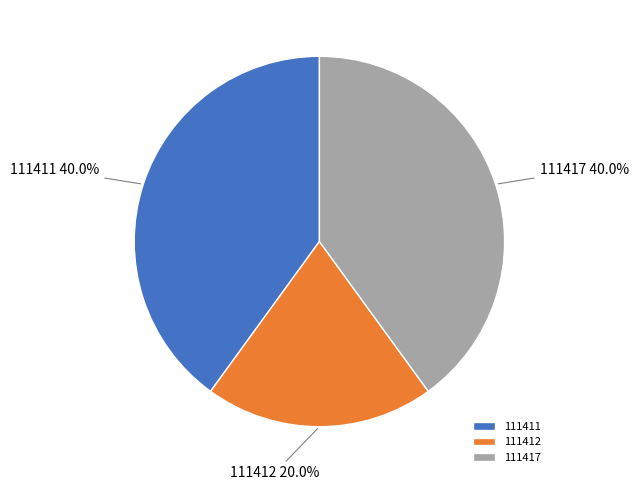

How many slices are in this pie chart?

3